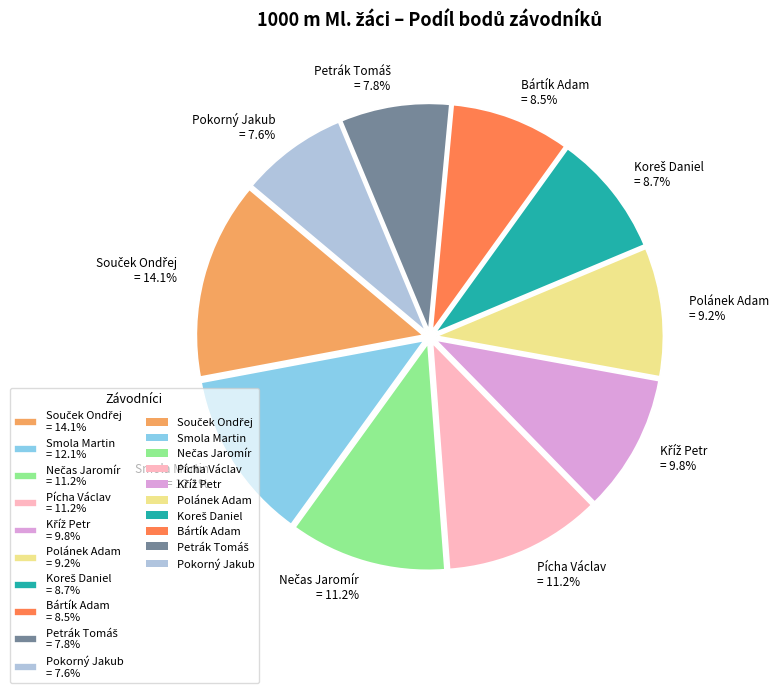

Does any single category account for the majority?

No